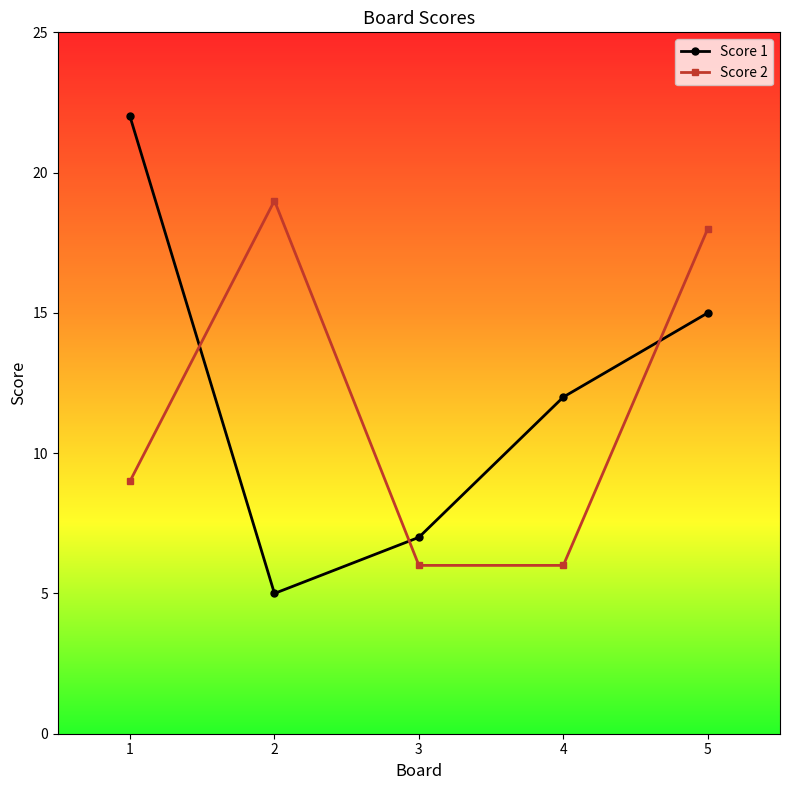

Which series has the widest spread of values?

Score 1